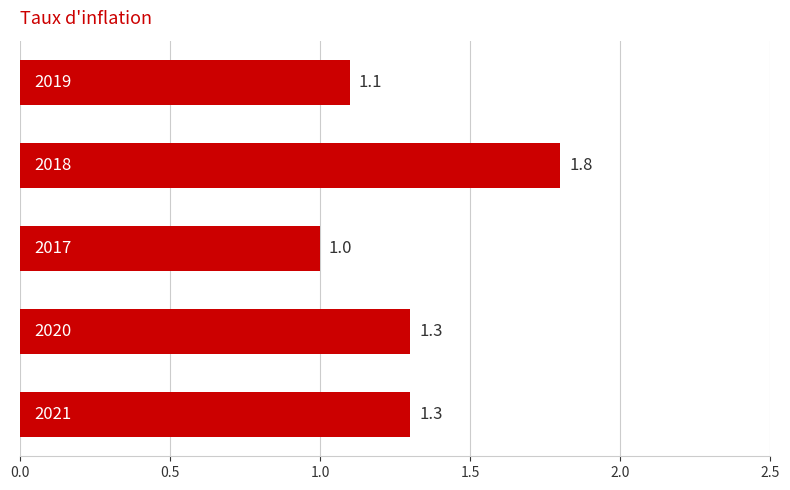

What is the value of the 3rd bar from the top?

1.0